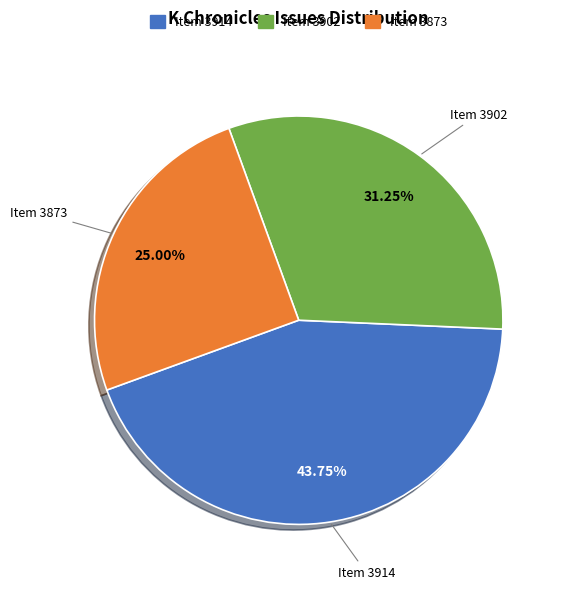

Does any single category account for the majority?

No